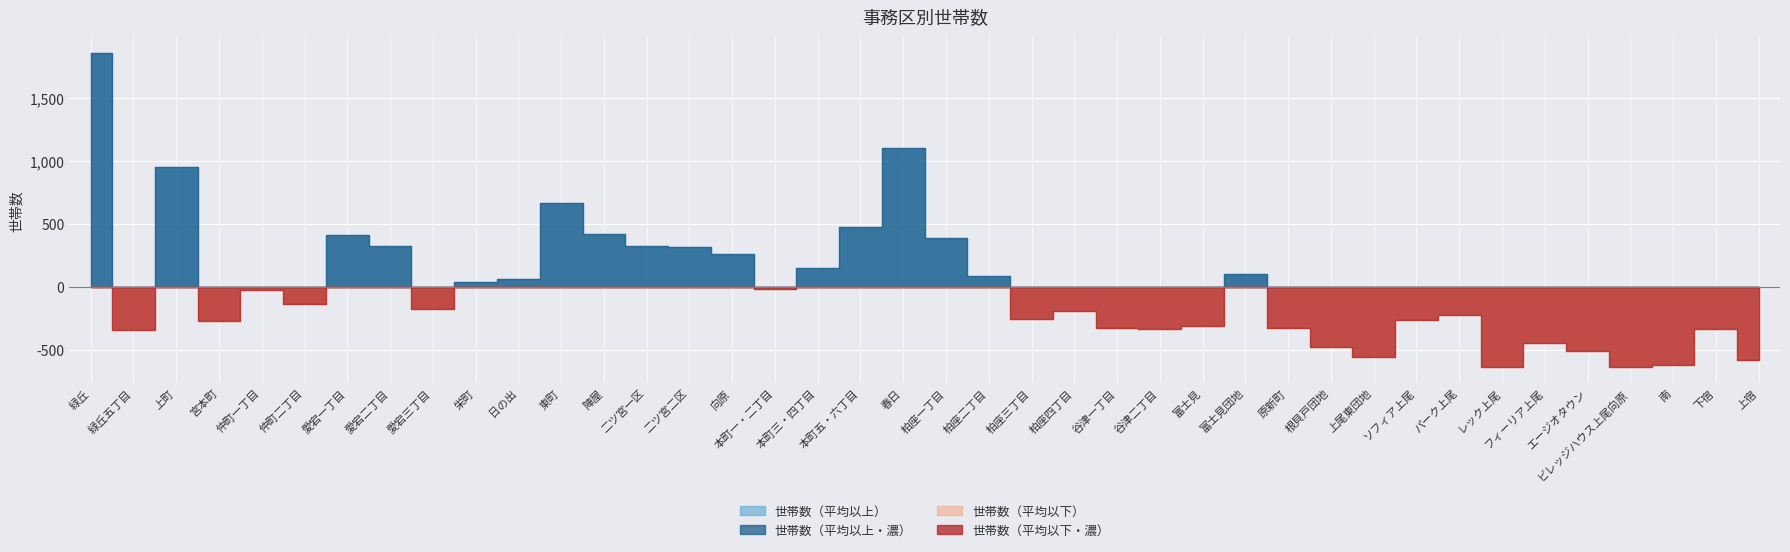

What is the label of the 18th point from the right?

柏座三丁目